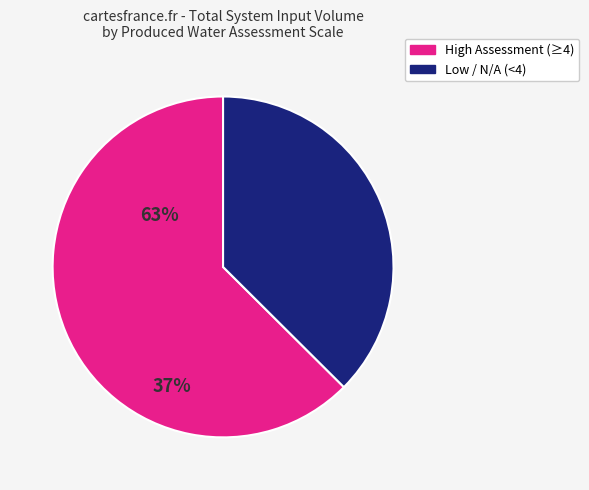

Is there any slice that represents more than half of the pie?

Yes